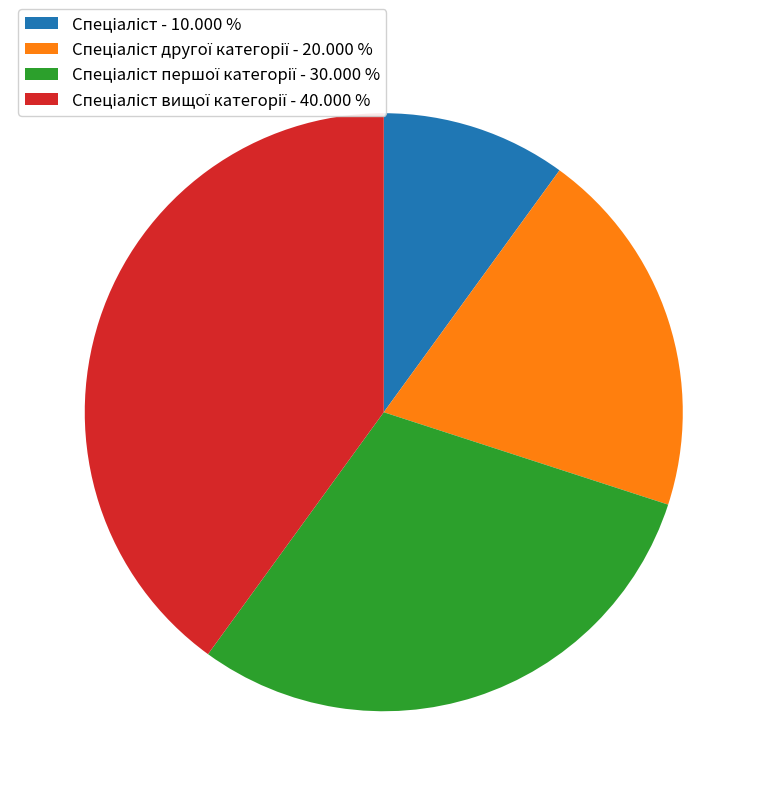

How many slices are in this pie chart?

4